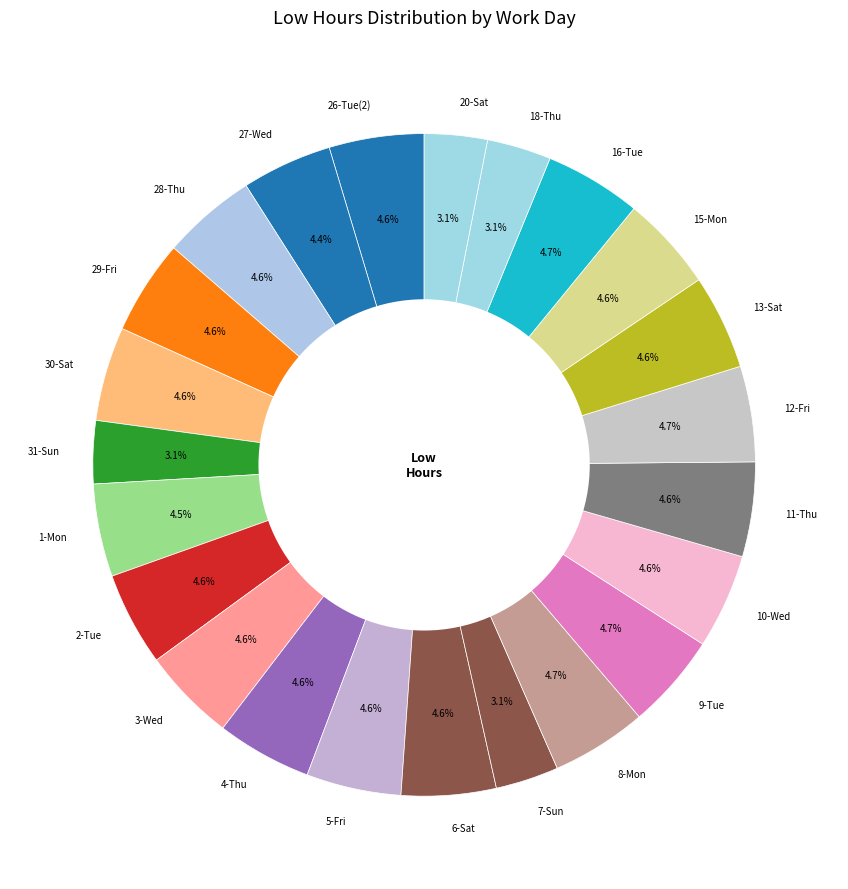

What portion of the pie excludes 20-Sat?

96.9%